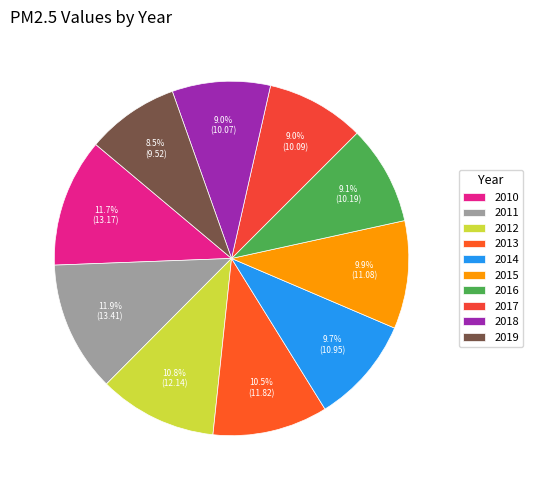

Is there a majority slice in this chart?

No